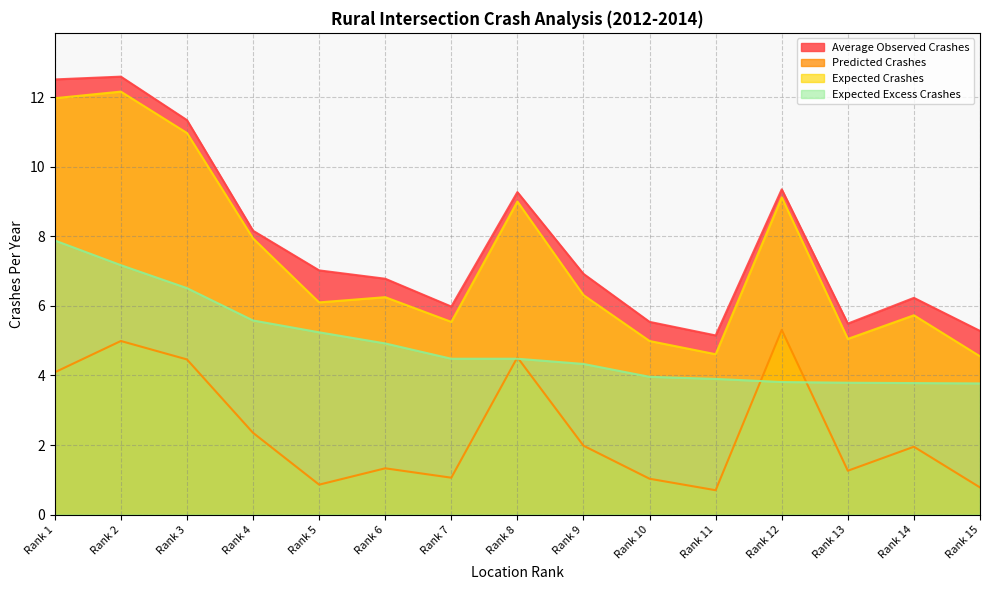

How many data points in Expected Crashes are less than 6?

6